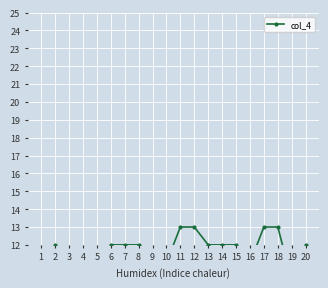

How many interior local valleys (lower than both neighbors) does the data have?

2